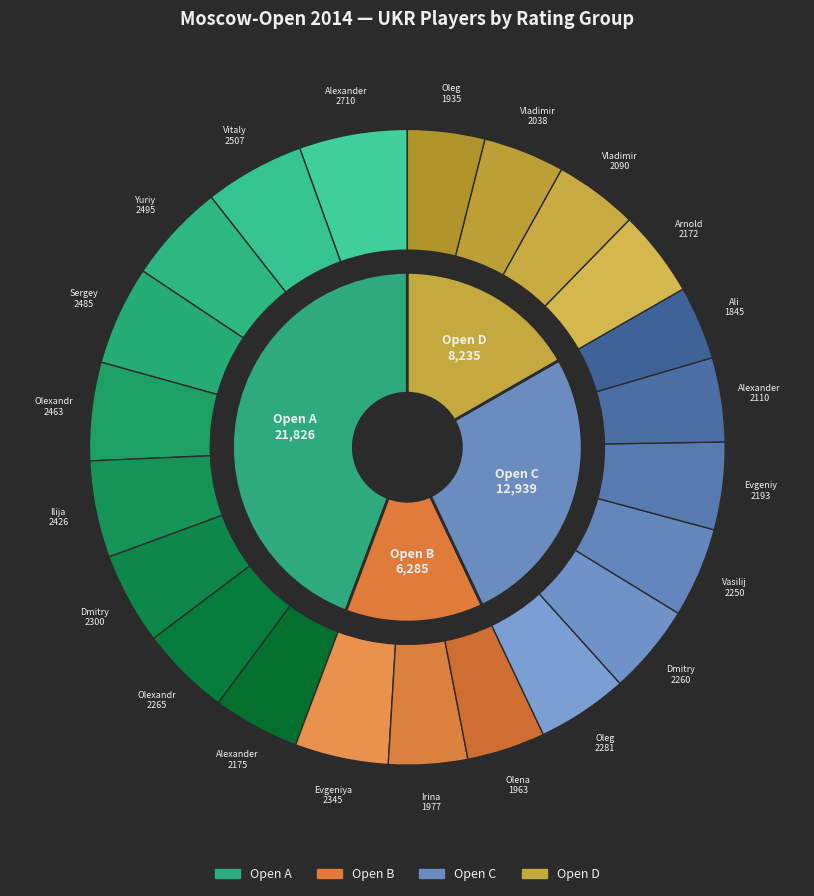

The Bortnyk Olexandr slice represents 5% of the pie. True or false?

True